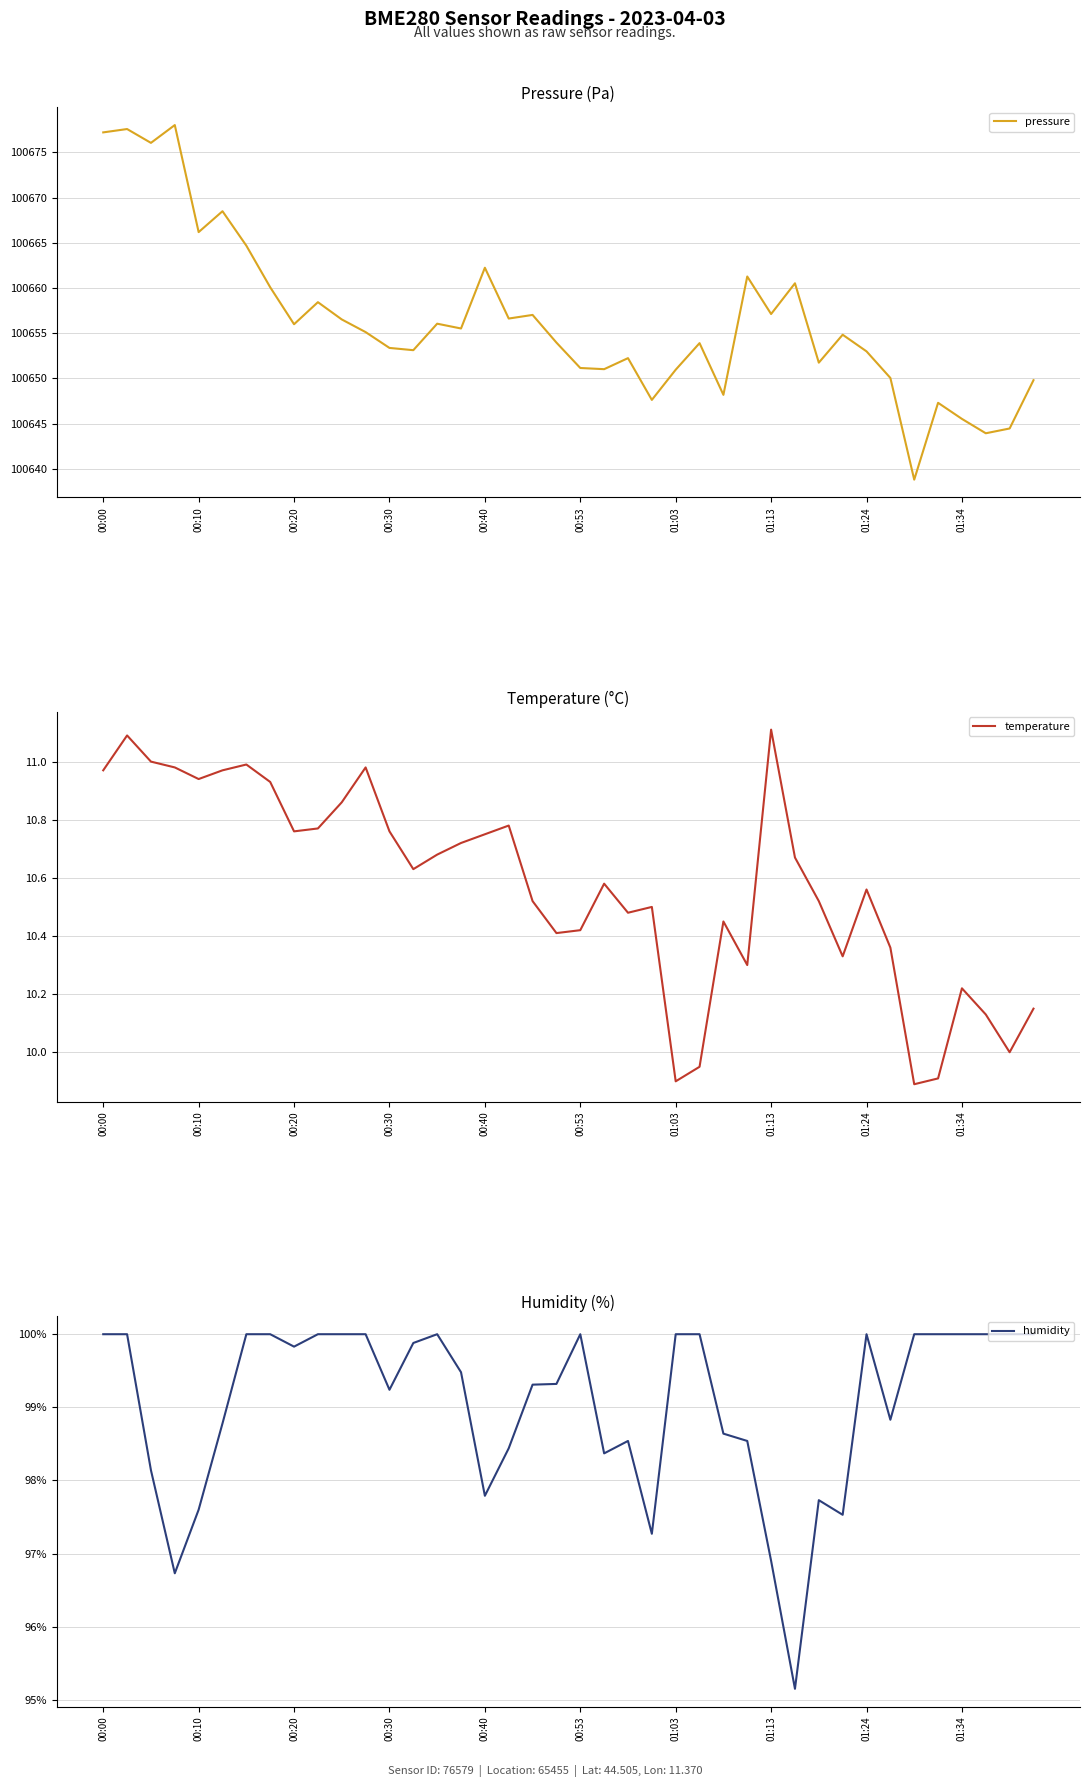

Is it true that pressure equals 28629.1 at 01:13?

False